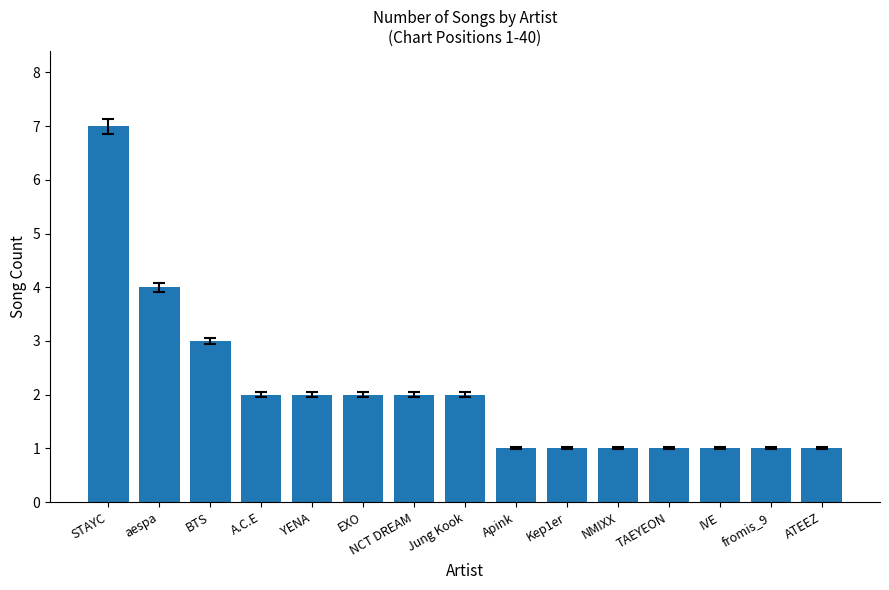

Reading right to left, list all the values displayed in this chart.

1	1	1	1	1	1	1	2	2	2	2	2	3	4	7